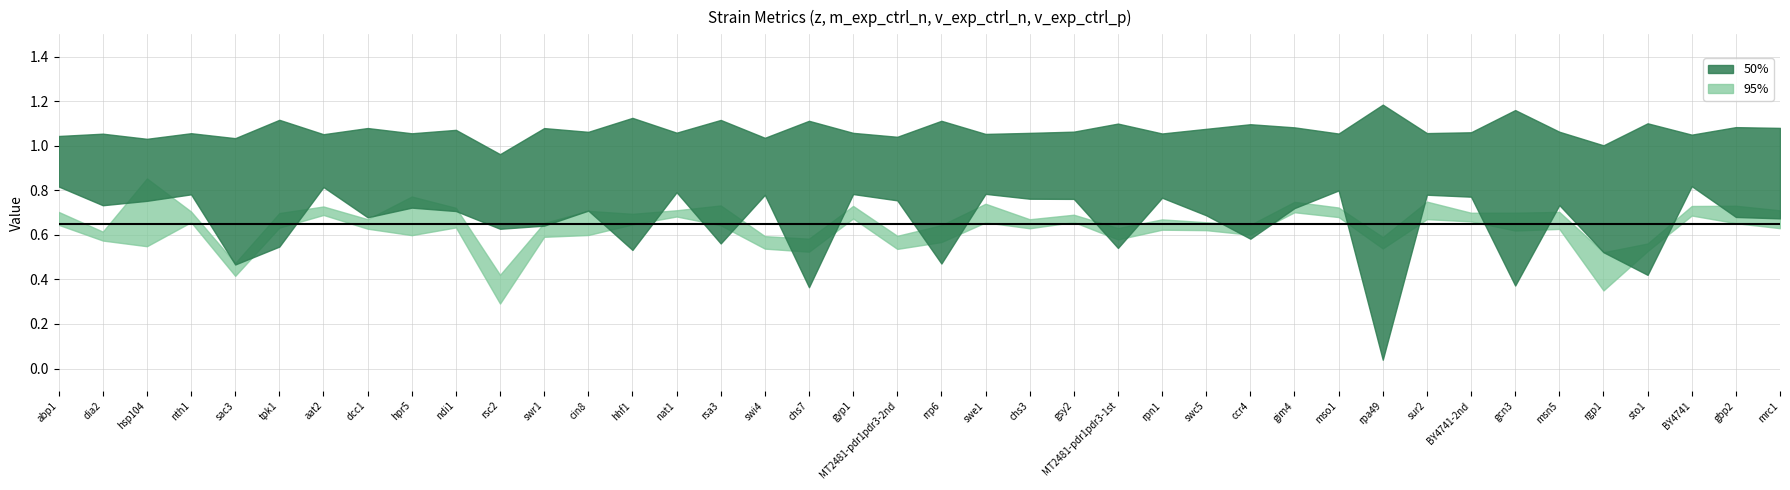

In v_exp_ctrl_p, how many points are higher than both neighbors (excluding endpoints)?

13